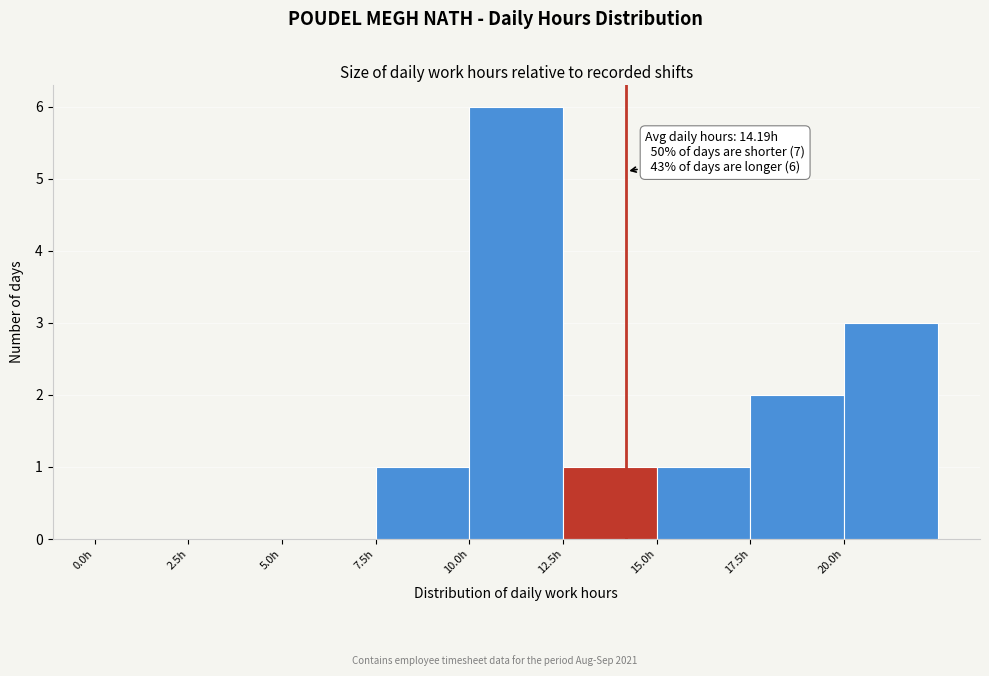

Over which range of the x-axis is the bar tallest?

10.0 to 12.5